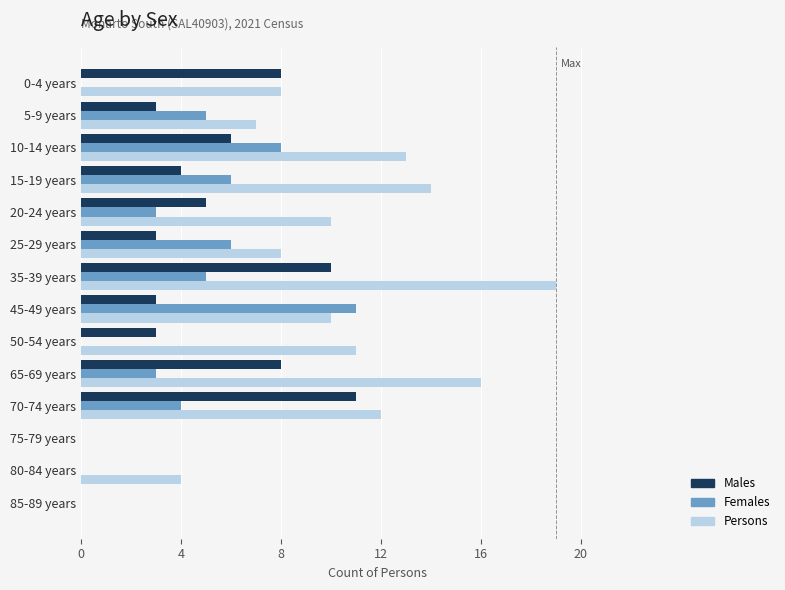

What is the maximum value for Females?

11